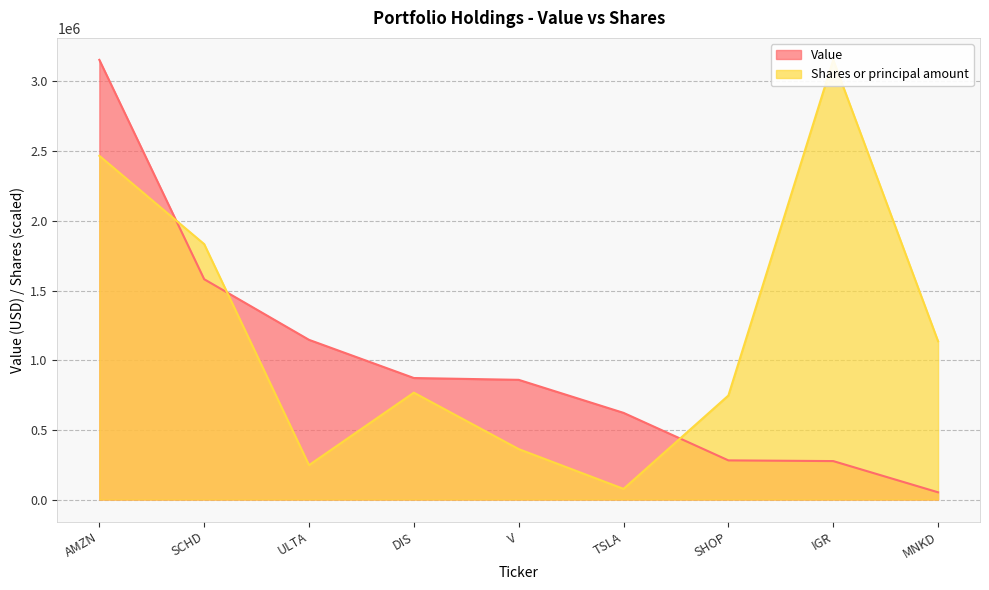

At which label does Shares or principal amount first exceed 767080?

AMZN